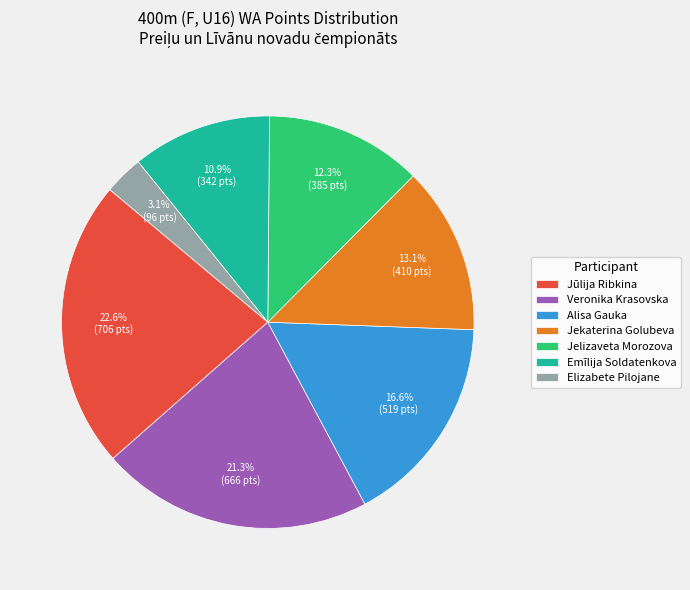

To the nearest percent, what is the difference between the largest and smallest slice percentages?

20%